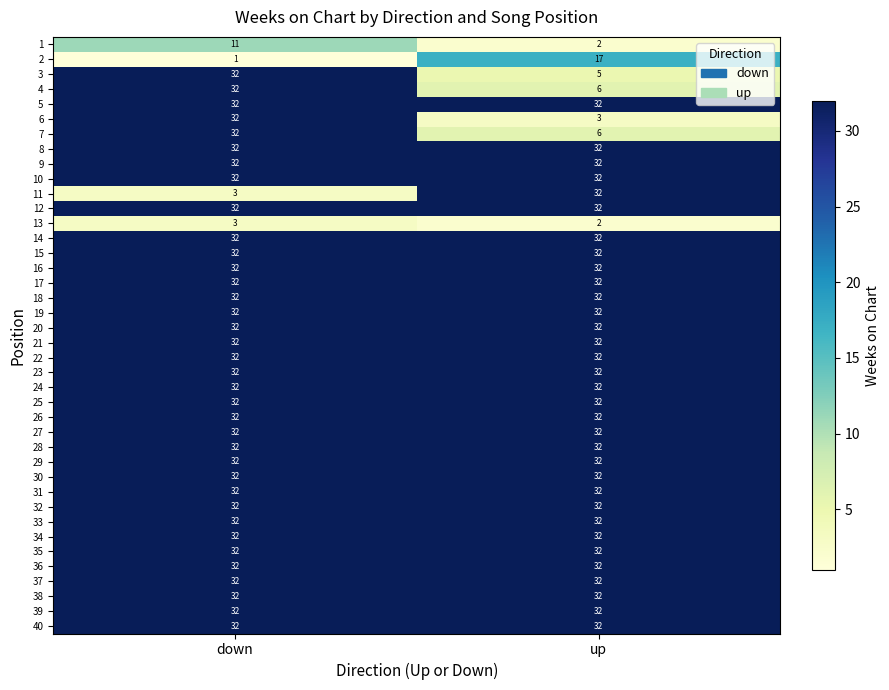

The value of 29 at down is 32. True or false?

True